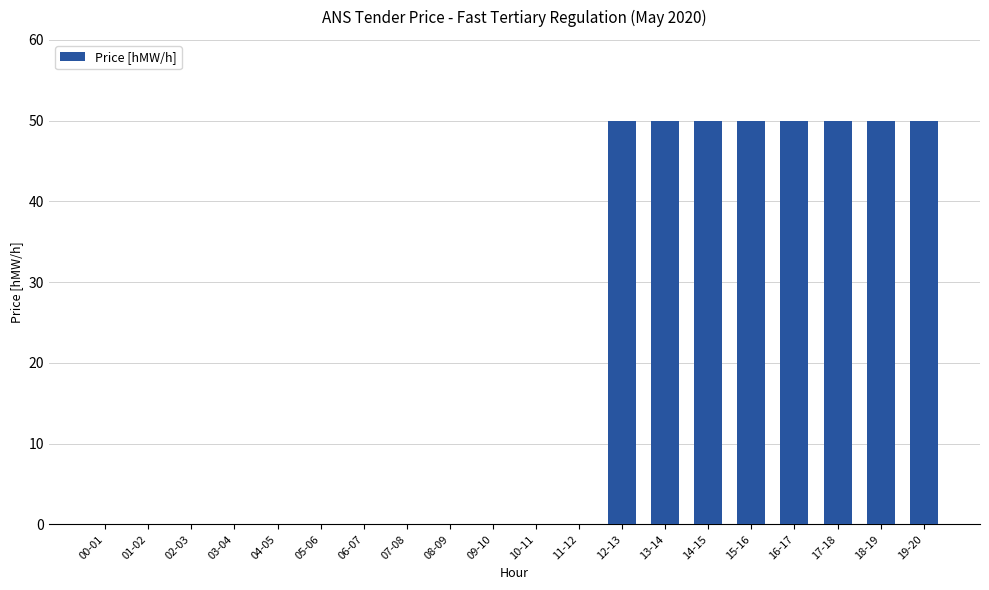

What is the sum of all values?

400